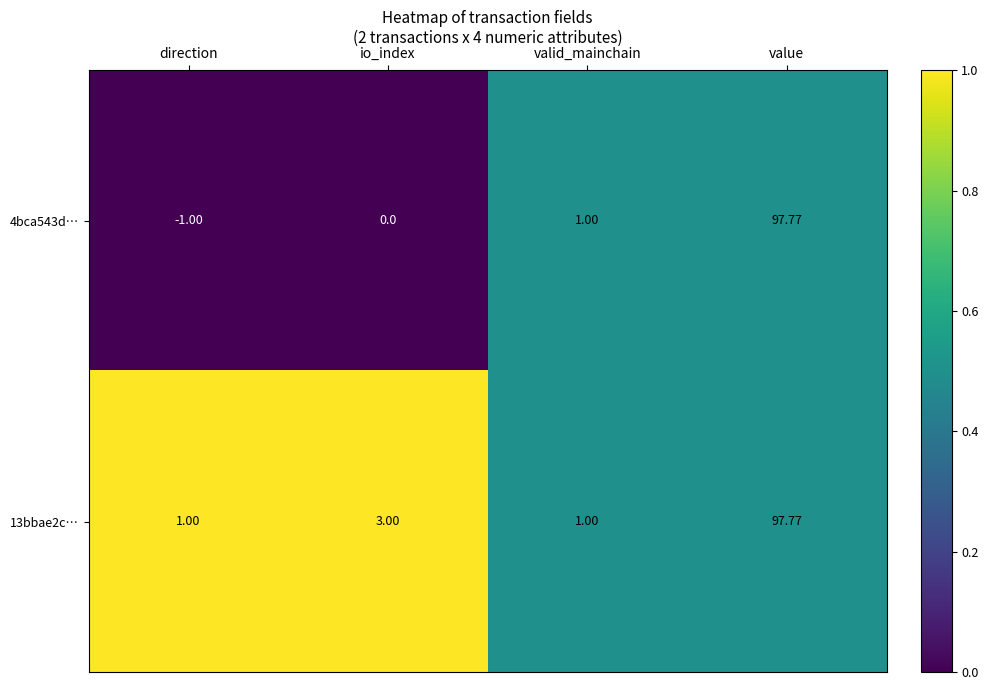

Where is 4bca543d… nearest to the value 48?

valid_mainchain